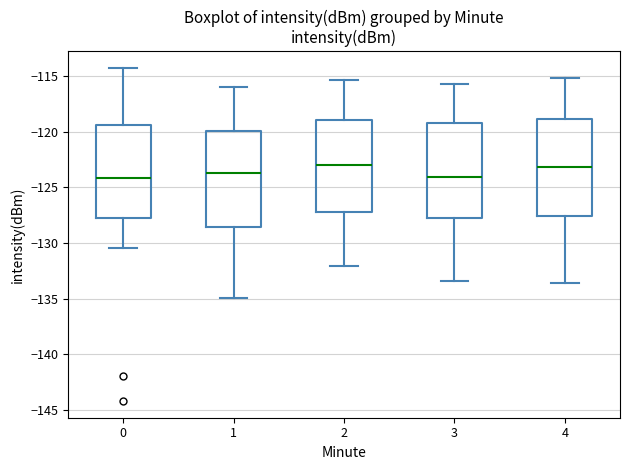

Reading left to right, transcribe this box plot: for each box, give where its median line is, the range the box spans, and where its two whiskers end, as read against the y-axis. The values are not printed on the chart, so give them approximately, as read against the axis.

0: median -124.0, box -127.5 to -119.5, whiskers -130.5 to -114.5
1: median -123.5, box -128.5 to -120.0, whiskers -135.0 to -116.0
2: median -123.0, box -127.0 to -119.0, whiskers -132.0 to -115.5
3: median -124.0, box -127.5 to -119.0, whiskers -133.5 to -115.5
4: median -123.0, box -127.5 to -119.0, whiskers -133.5 to -115.0